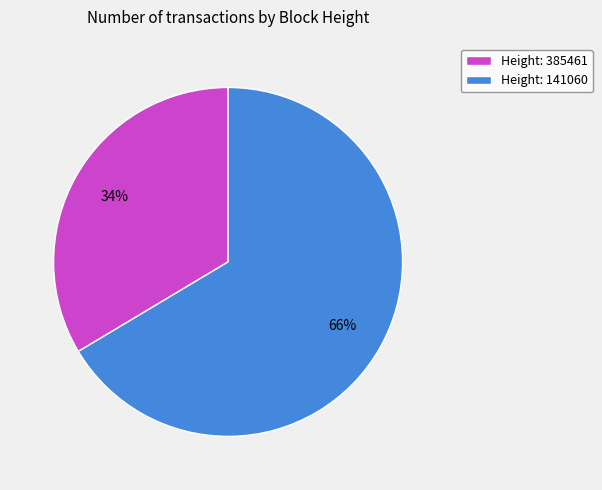

Does Height: 385461 account for over 50% of the chart?

No